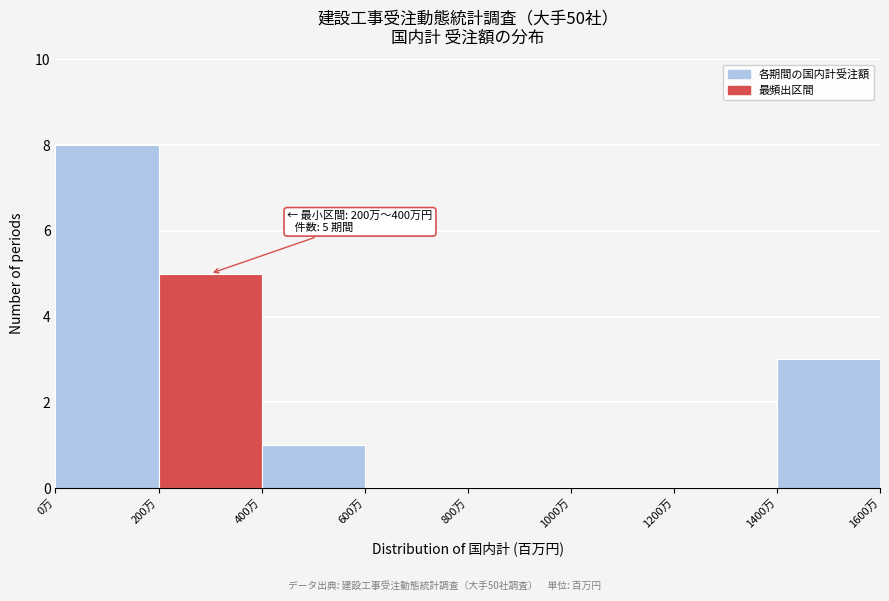

Reading right to left, transcribe all the data shown in this chart.

1400万=3	1200万=0	1000万=0	800万=0	600万=0	400万=1	200万=5	0万=8